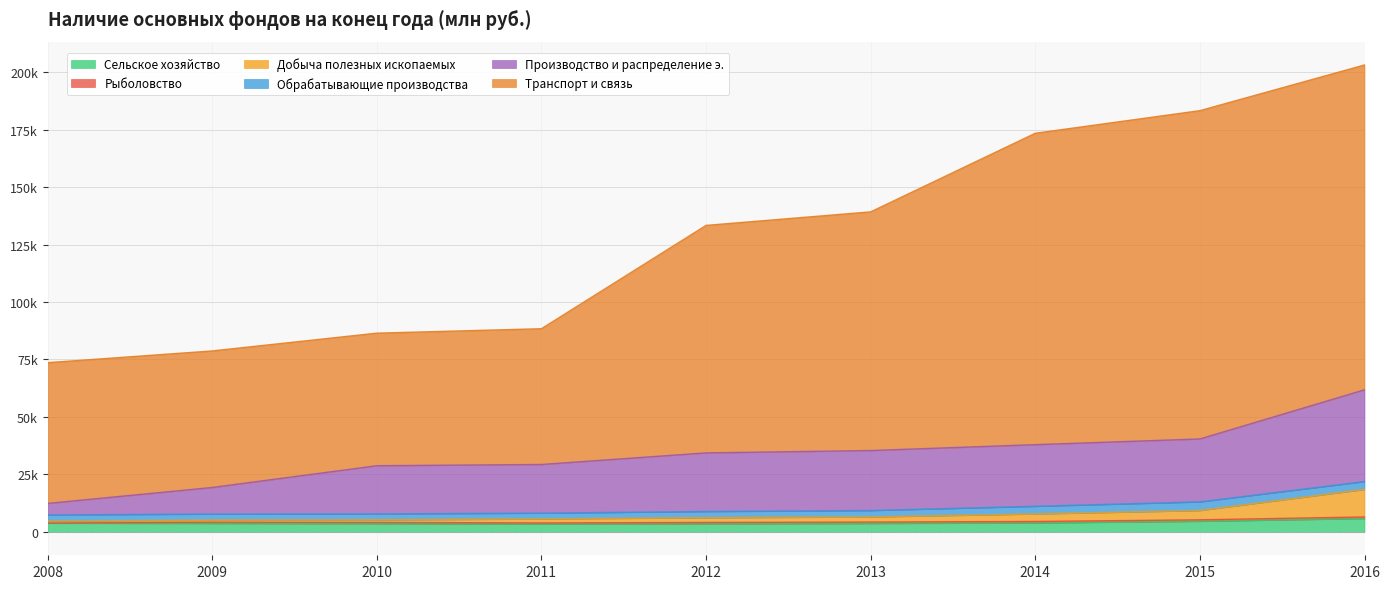

At which category is the sum across all series the highest?

2016